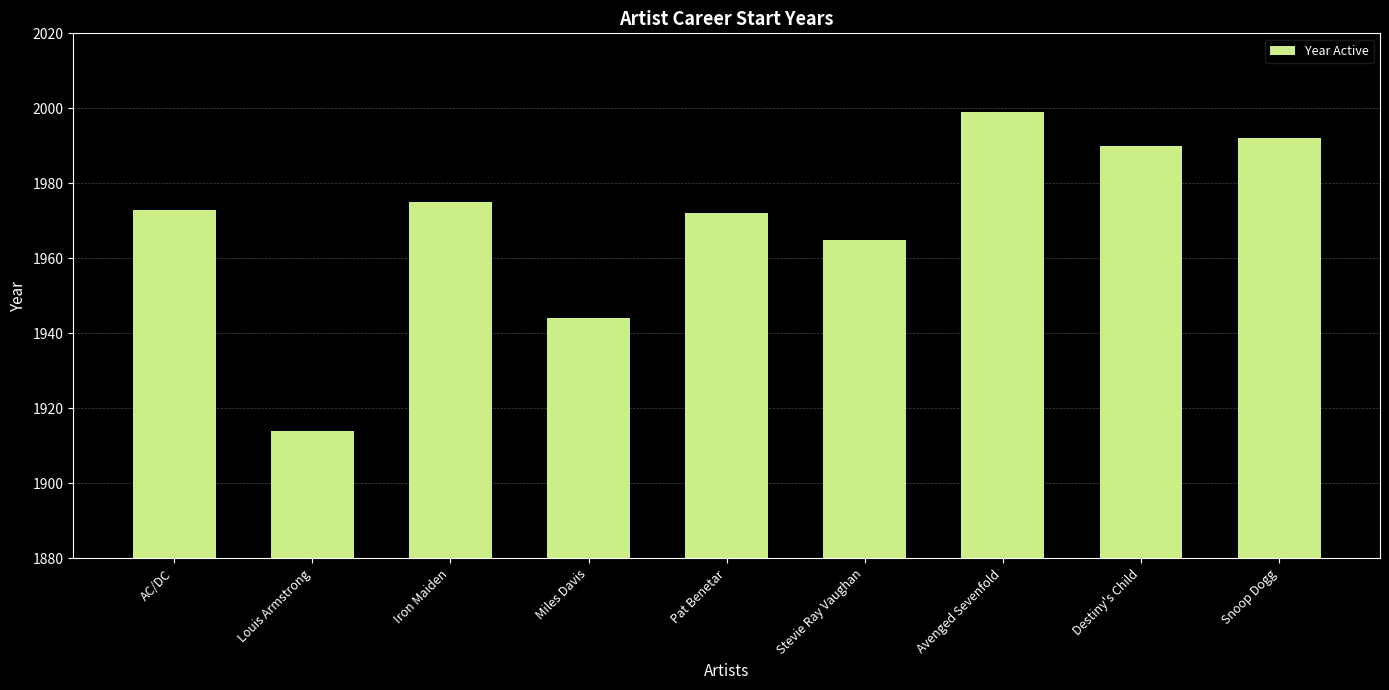

What is the greatest value displayed?

1999